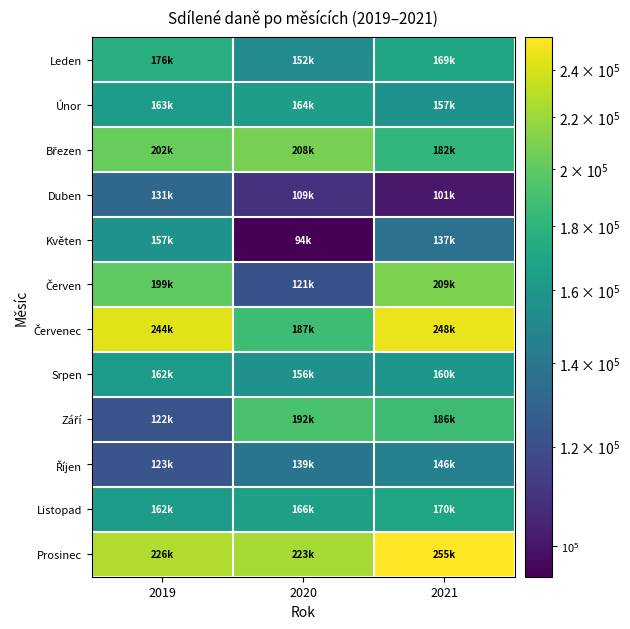

What is the total value across all series at 2020?

1912023.0